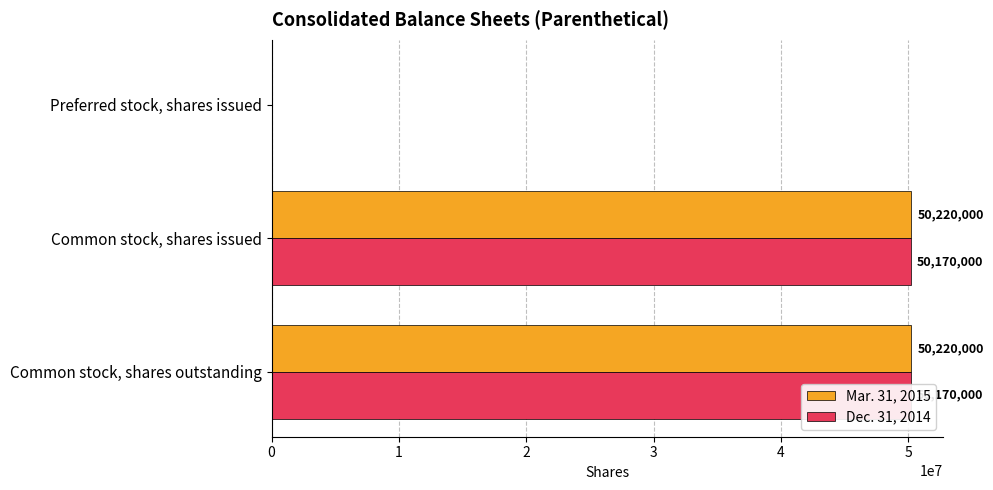

Between Common stock, shares issued and Preferred stock, shares issued, which series saw the biggest shift?

Mar. 31, 2015